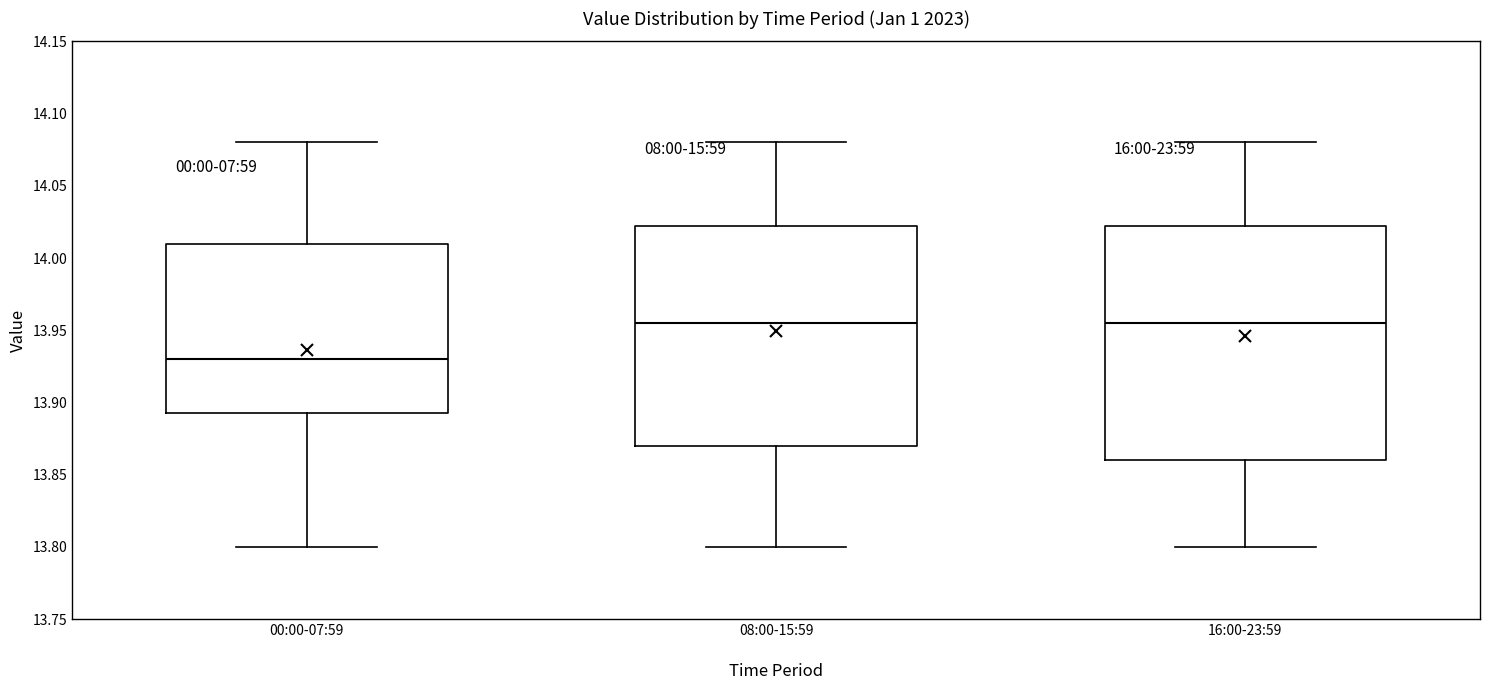

Which box is the tallest, from its lower edge to its upper edge?

16:00-23:59